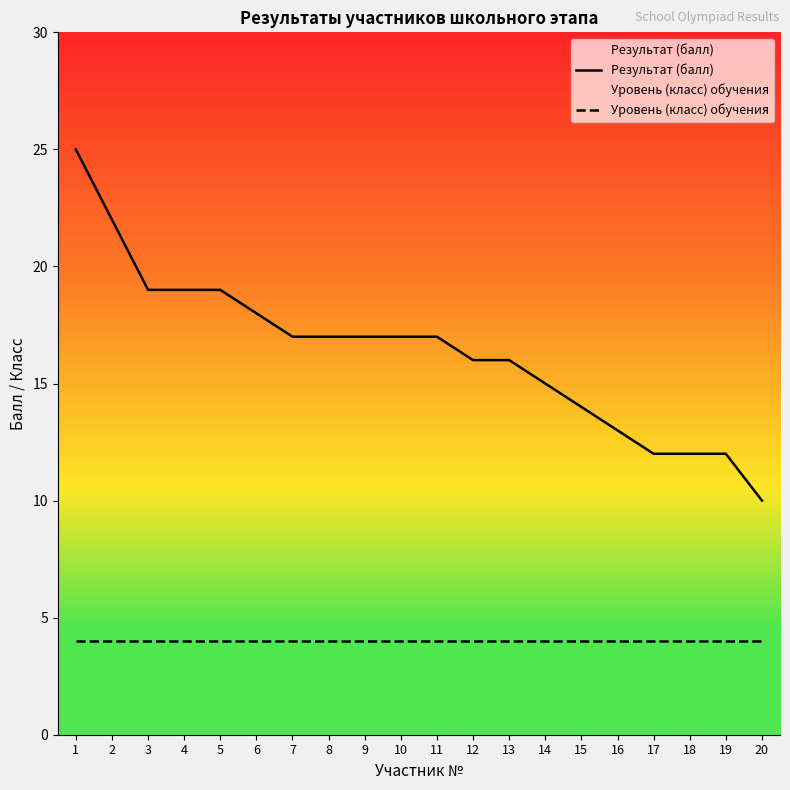

Between 12 and 17, which series saw the biggest shift?

Результат (балл)